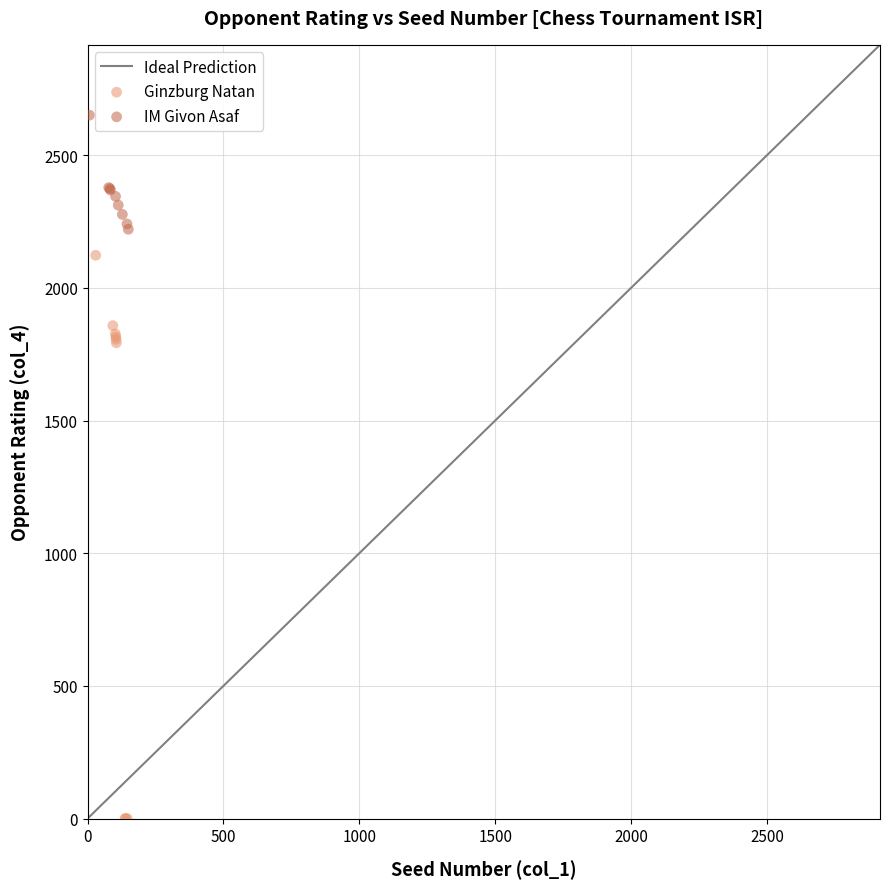

Which series contains the highest Y value?

IM Givon Asaf